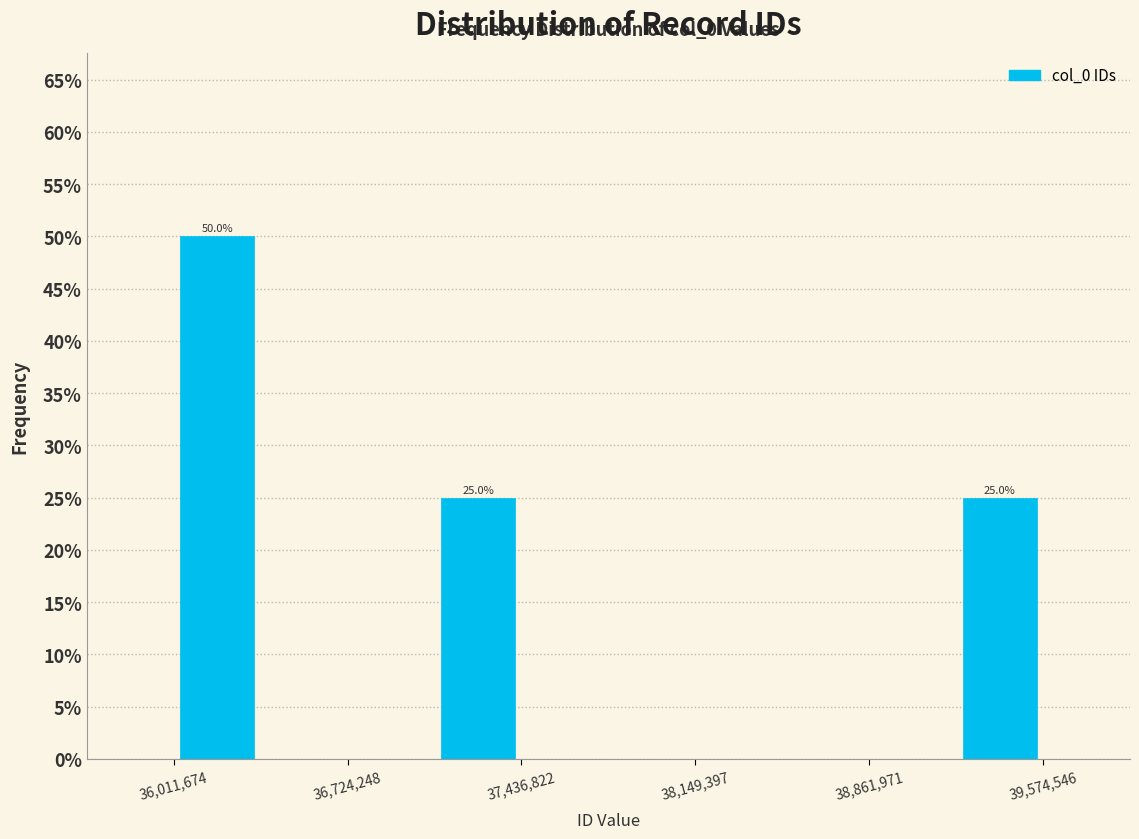

Around what value on the x-axis is the tallest bar? Give the approximate position of its centre, as read against the axis.

36200000